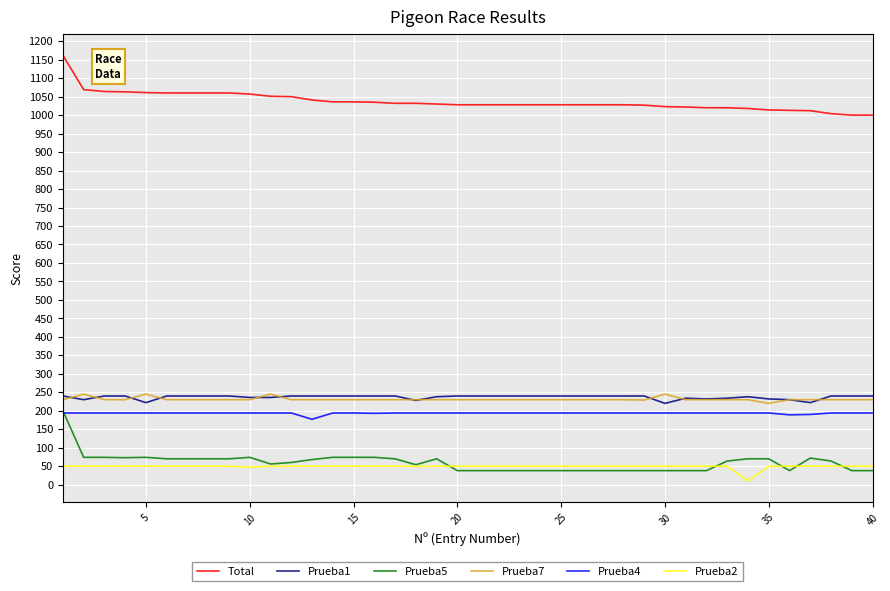

True or false: Total and Prueba2 cross at least once.

False